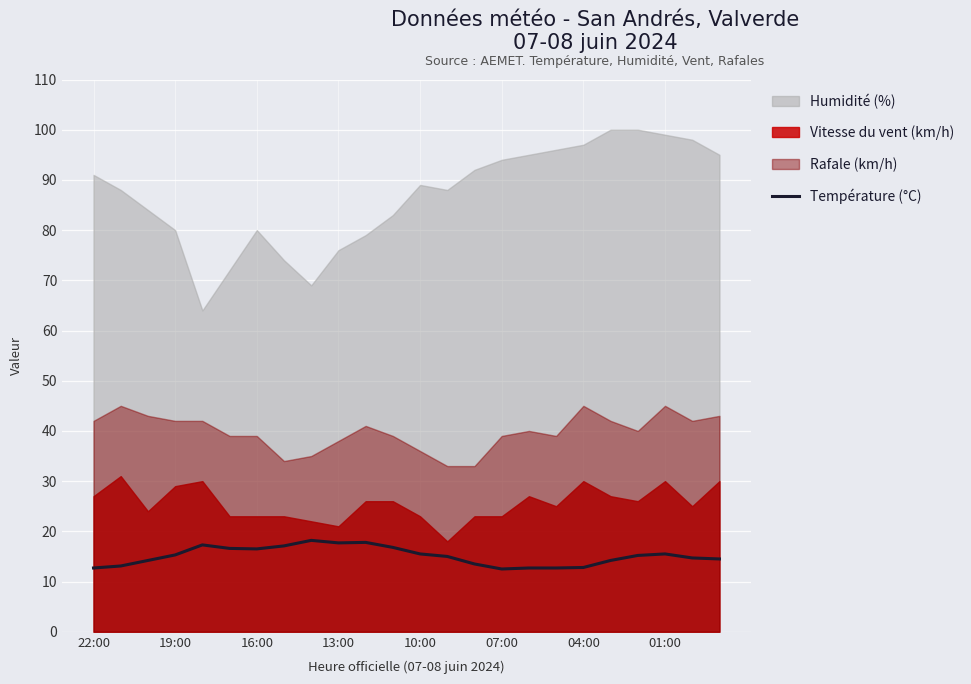

How many values are below 15?

11